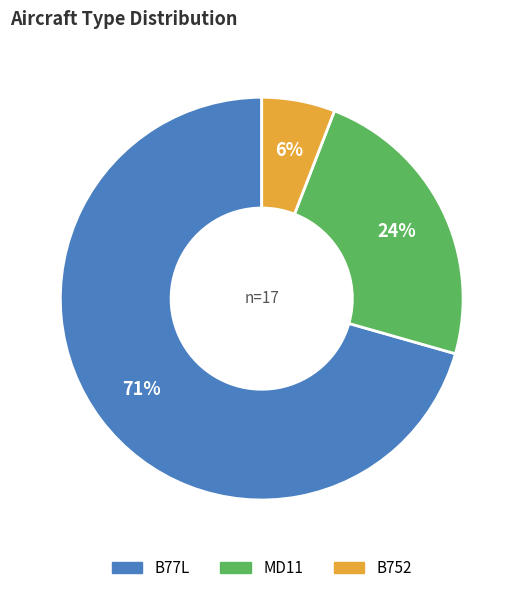

Which category accounts for the majority?

B77L